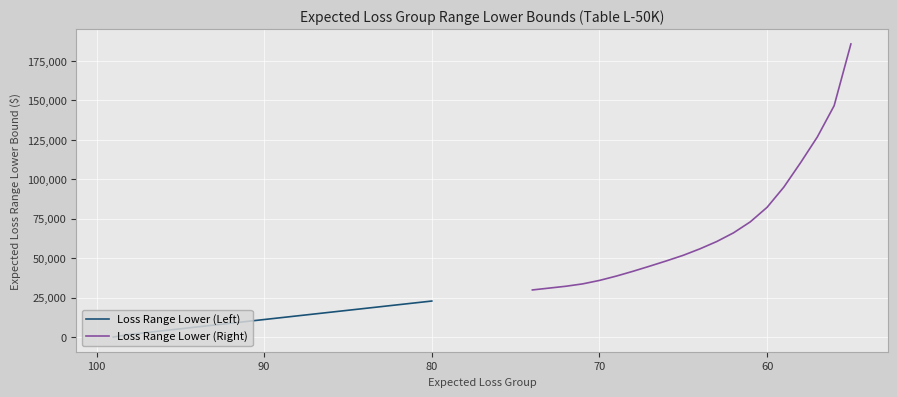

What is the minimum value shown in the chart?

1